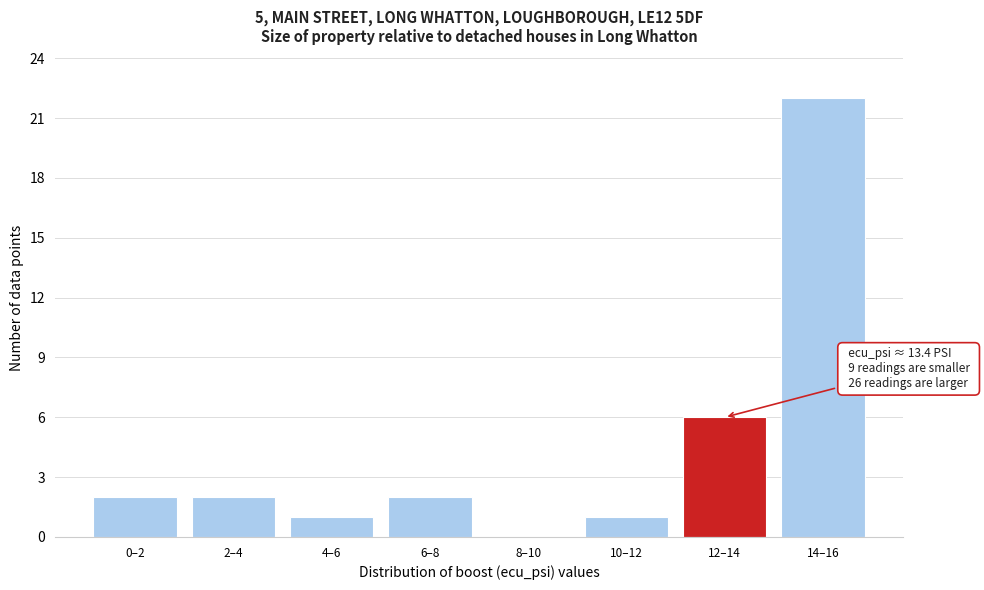

Reading left to right, what are all the values shown in this chart?

0–2=2	2–4=2	4–6=1	6–8=2	8–10=0	10–12=1	12–14=6	14–16=22